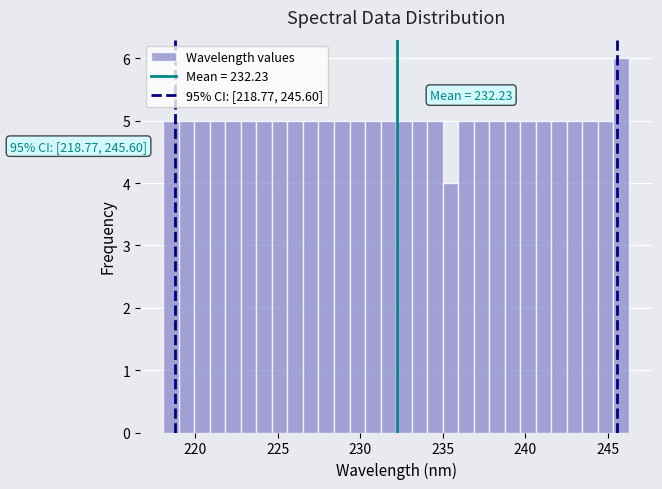

Around what value on the x-axis is the tallest bar? Give the approximate position of its centre, as read against the axis.

246.0